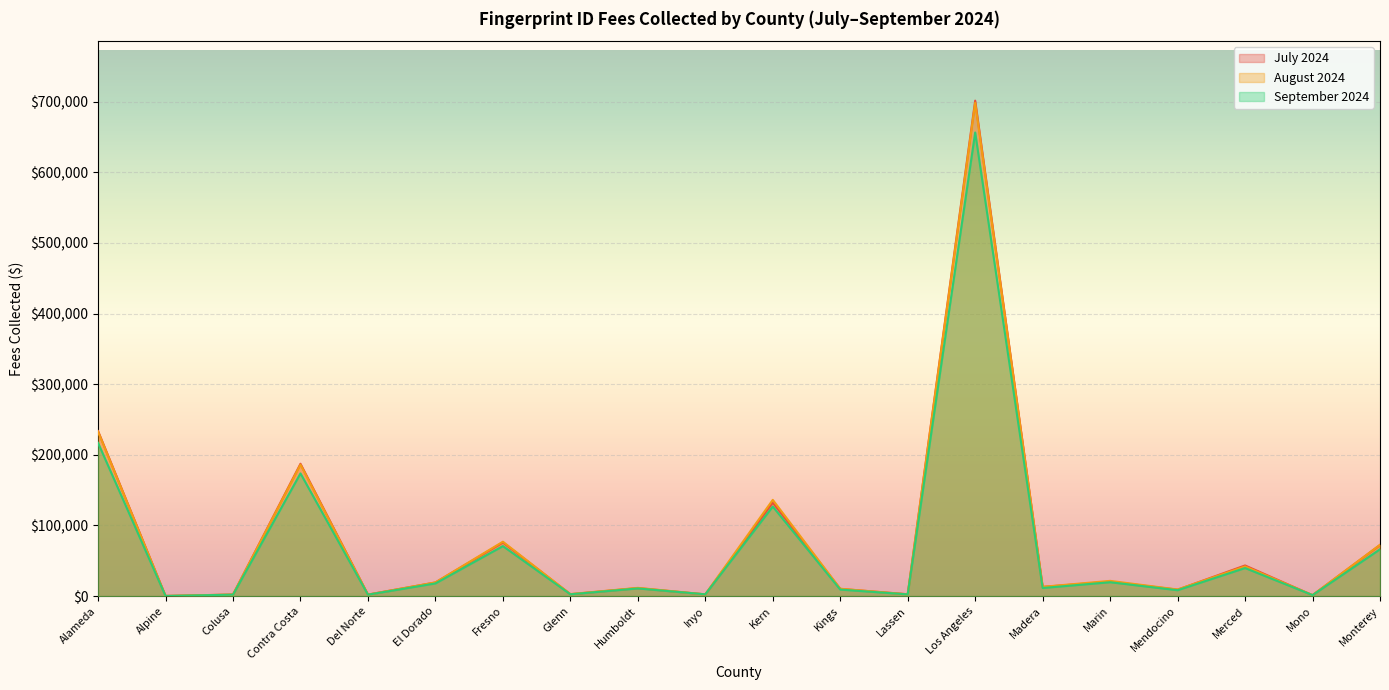

Is it true that July 2024 equals 187369.9 at Contra Costa?

True